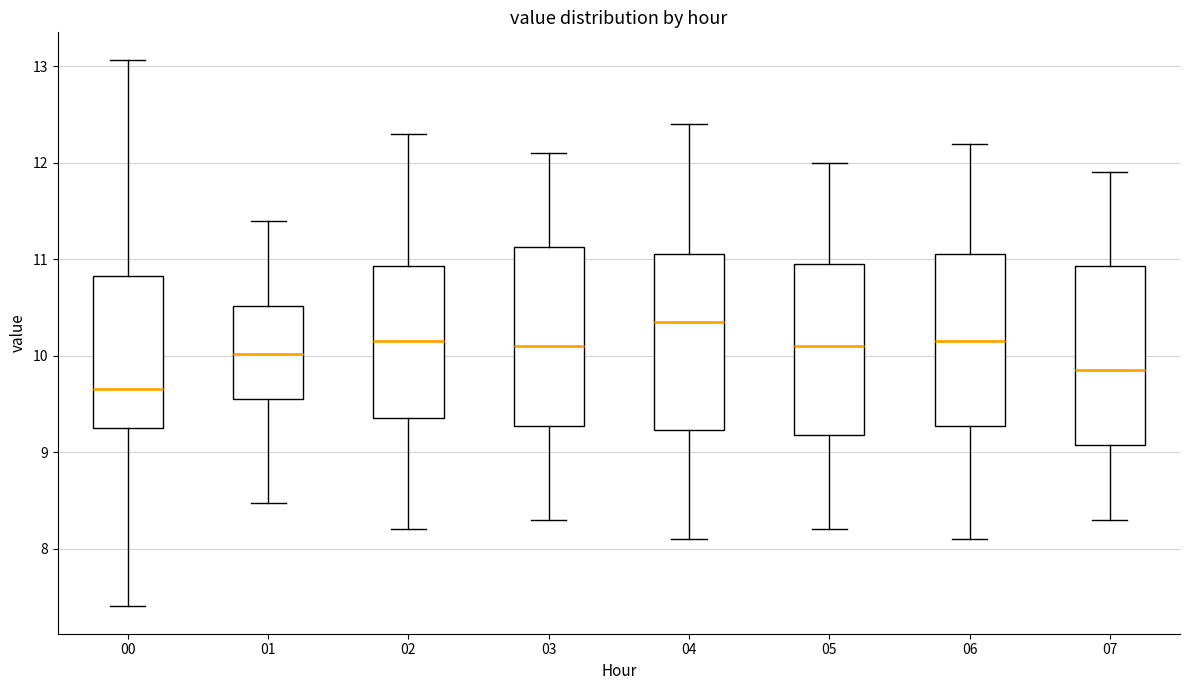

Reading left to right, read every box against the y-axis: the position of its median line, the range the box covers, and the ends of its whiskers. The values are not printed on the chart, so give them approximately, as read against the axis.

00: median 9.7, box 9.3 to 10.8, whiskers 7.4 to 13.1
01: median 10.0, box 9.6 to 10.5, whiskers 8.5 to 11.4
02: median 10.2, box 9.4 to 10.9, whiskers 8.2 to 12.3
03: median 10.1, box 9.3 to 11.1, whiskers 8.3 to 12.1
04: median 10.4, box 9.2 to 11.1, whiskers 8.1 to 12.4
05: median 10.1, box 9.2 to 11.0, whiskers 8.2 to 12.0
06: median 10.2, box 9.3 to 11.1, whiskers 8.1 to 12.2
07: median 9.9, box 9.1 to 10.9, whiskers 8.3 to 11.9